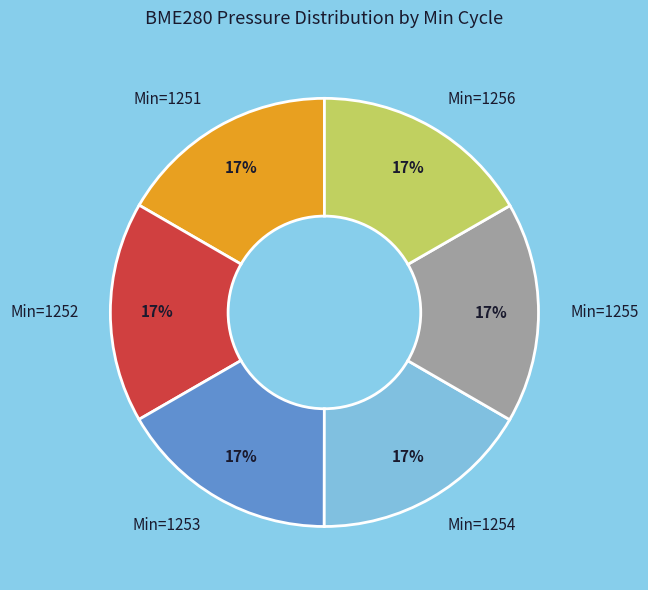

Combined, do Min=1254 and Min=1252 account for over 50%?

No